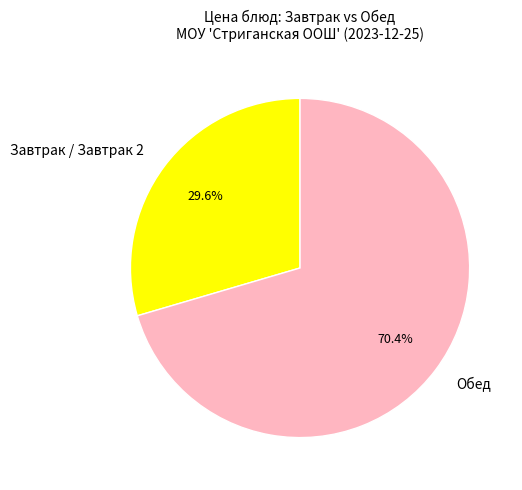

Between Обед and Завтрак / Завтрак 2, which is larger?

Обед